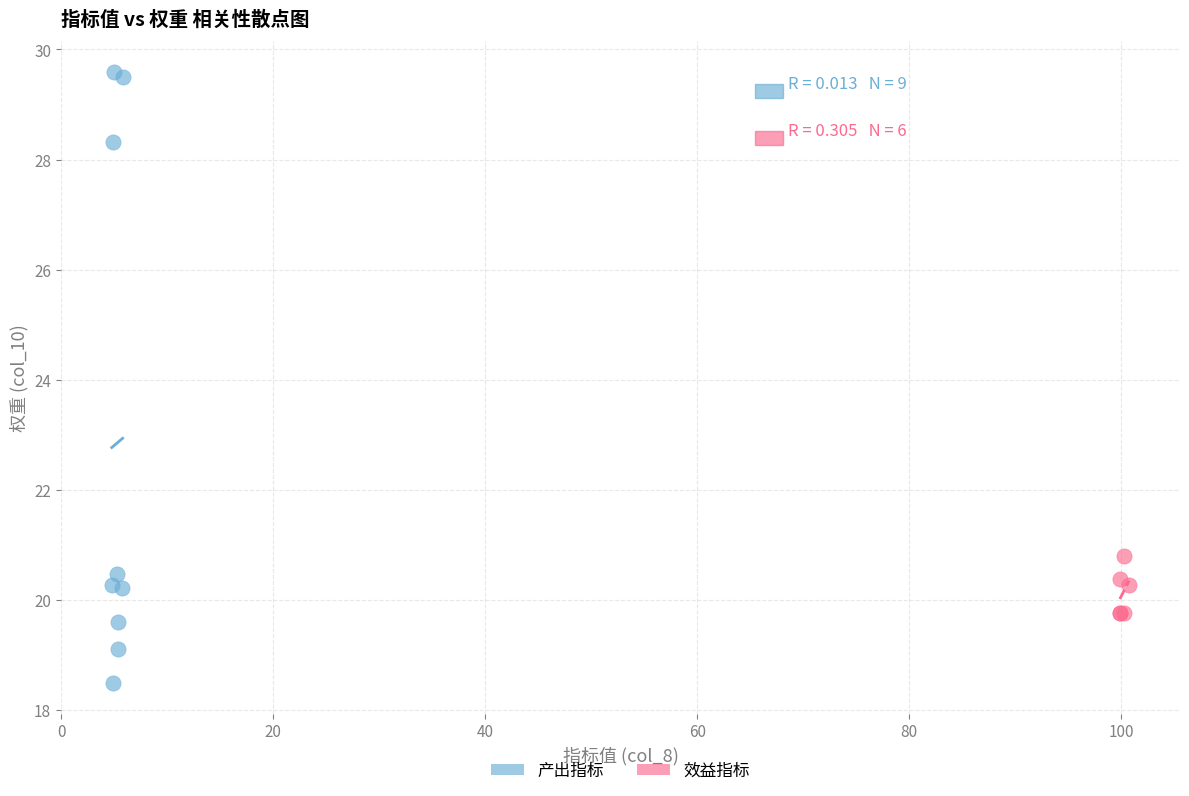

Which series has the largest Y range (max minus min)?

产出指标